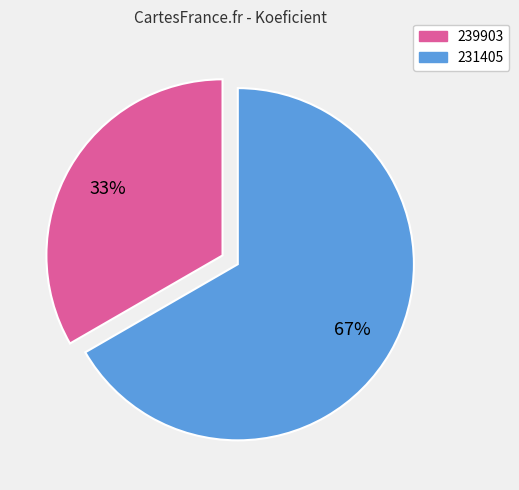

What is the largest slice in the pie chart?

231405